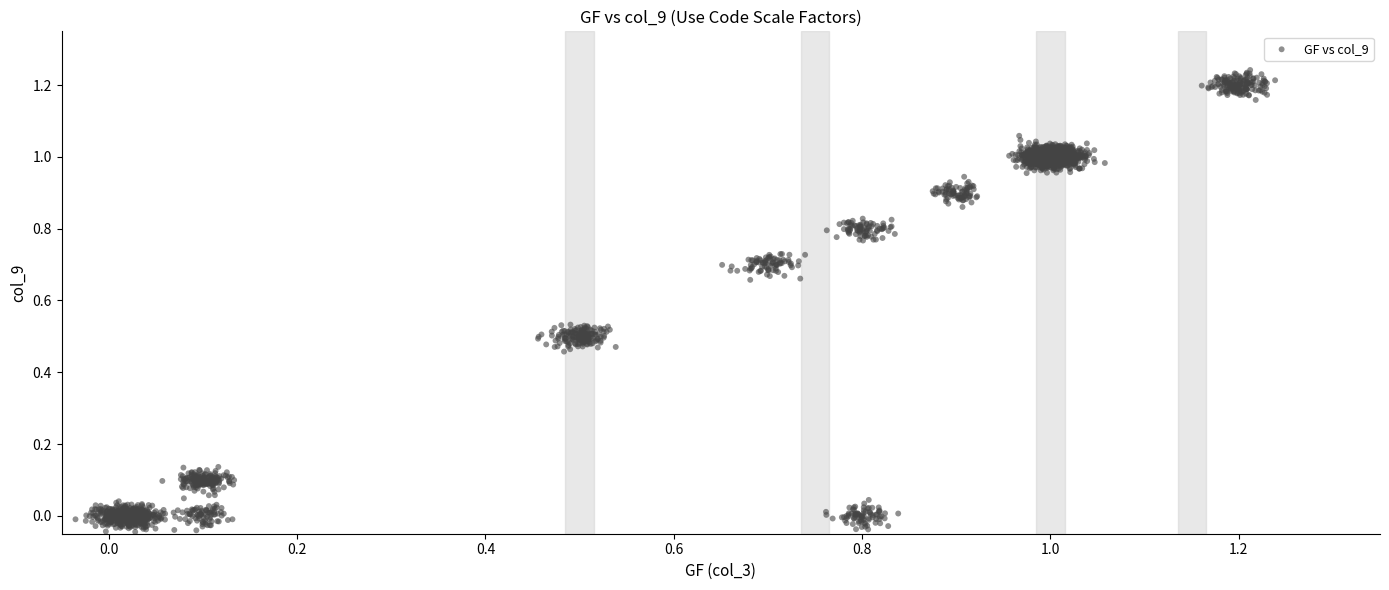

What is the range of Y values (max minus min)?

1.3